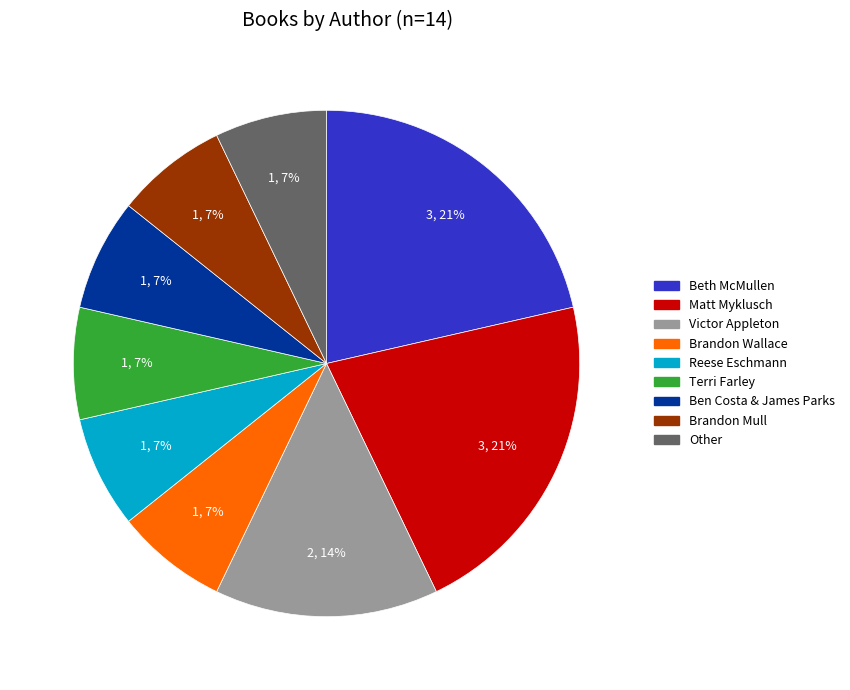

True or false: Other accounts for 7% of the total.

True